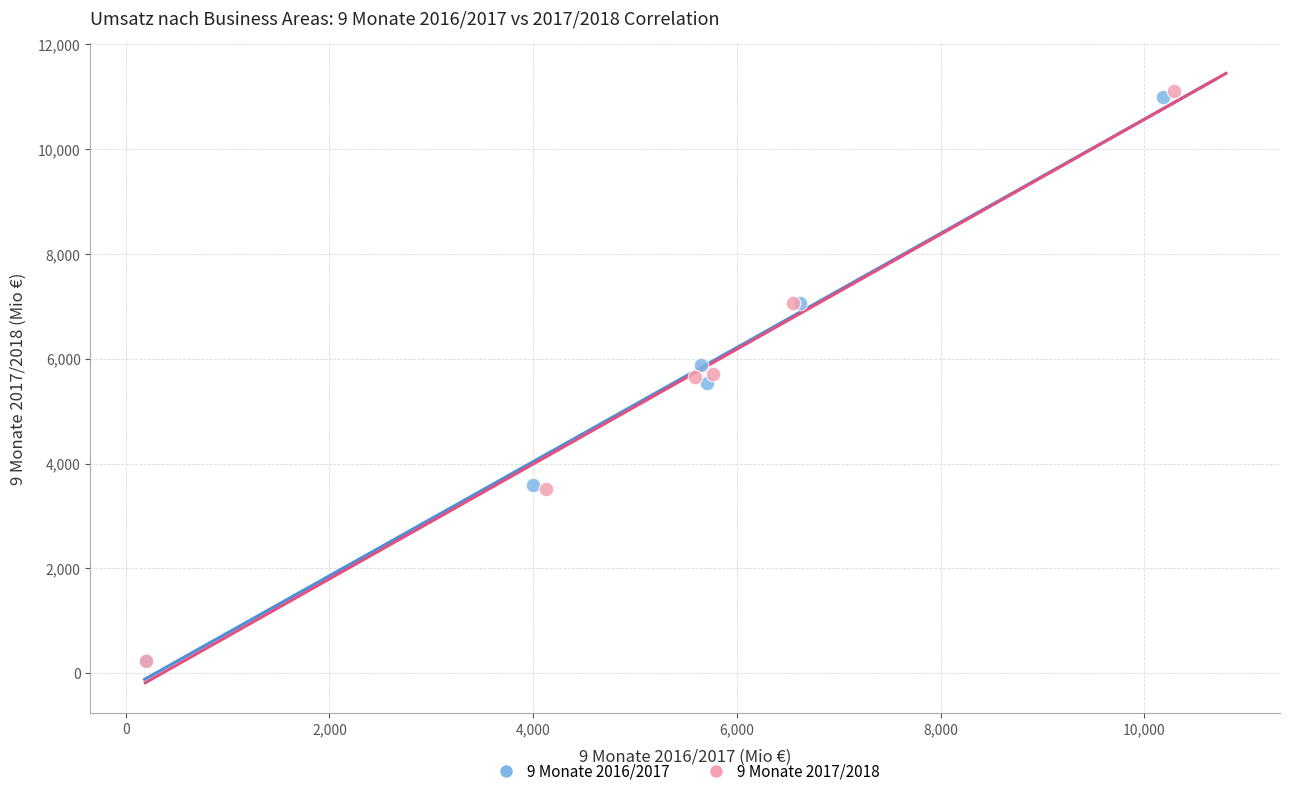

Which series has the largest Y range (max minus min)?

9 Monate 2017/2018